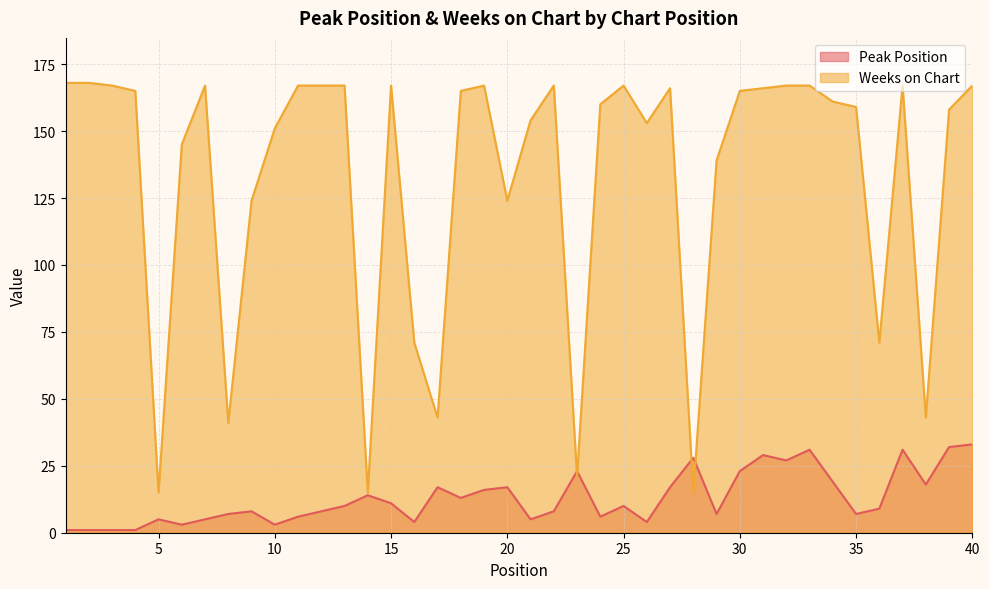

How many times do Weeks on Chart and Peak Position cross each other?

4